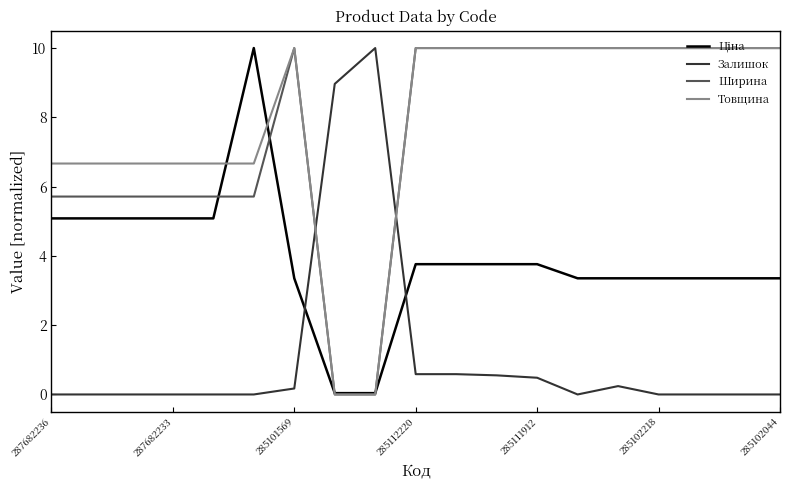

Which series has the largest total across all categories?

Товщина